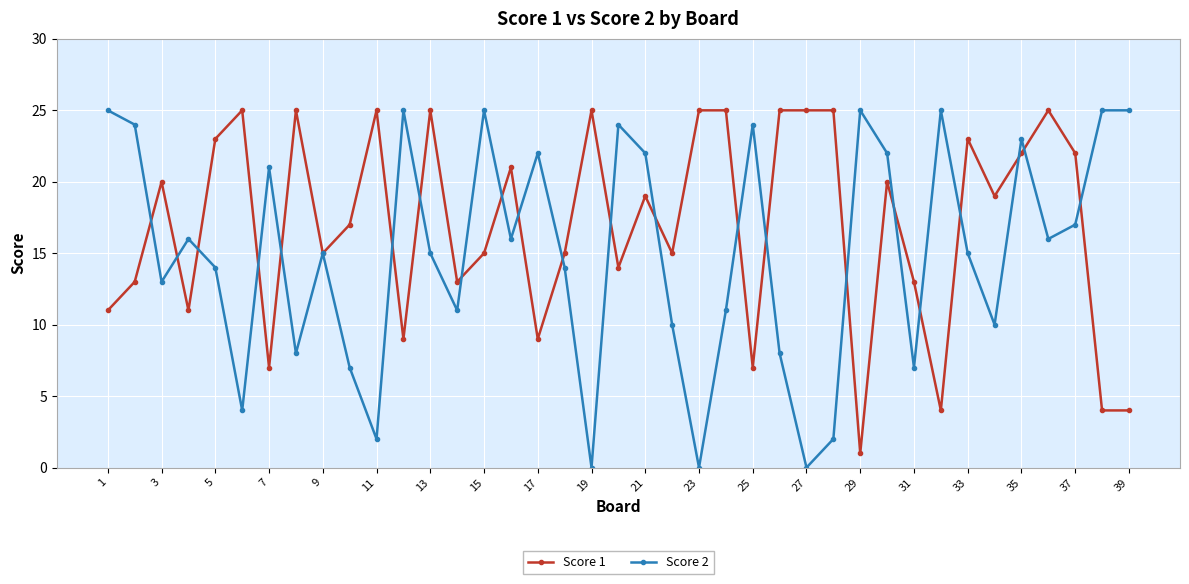

Rank the series by their average value, from highest to lowest.

Score 1, Score 2